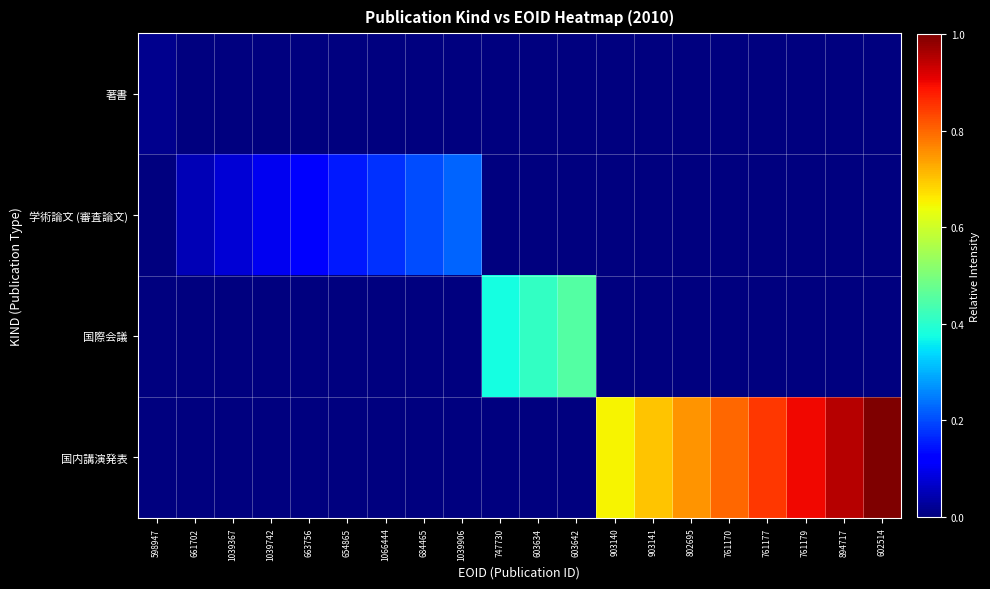

At which category is the sum across all series the highest?

602514